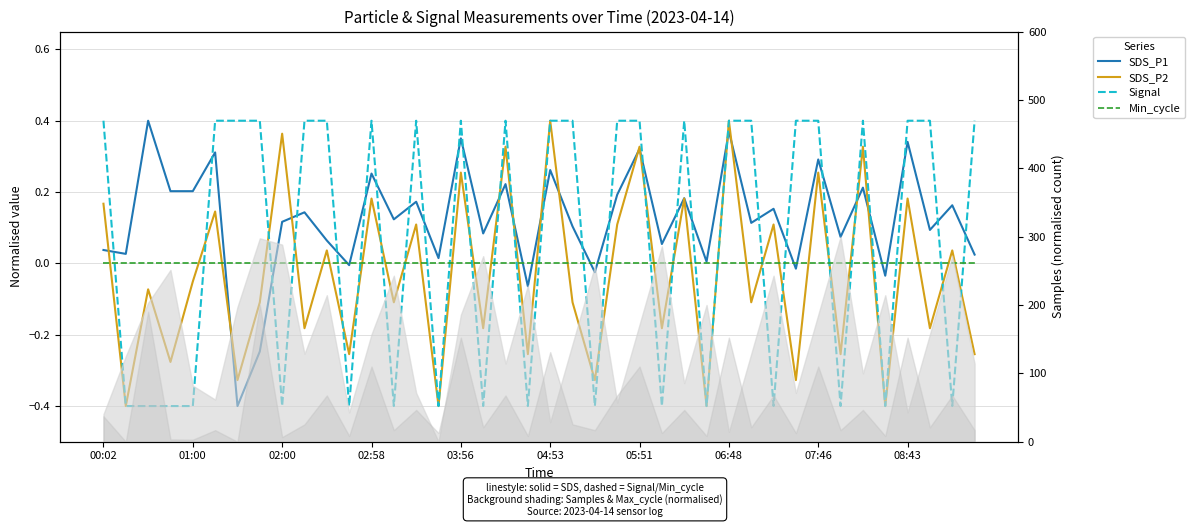

What is the sum of the Signal values at 08:43 and 23?

0.8